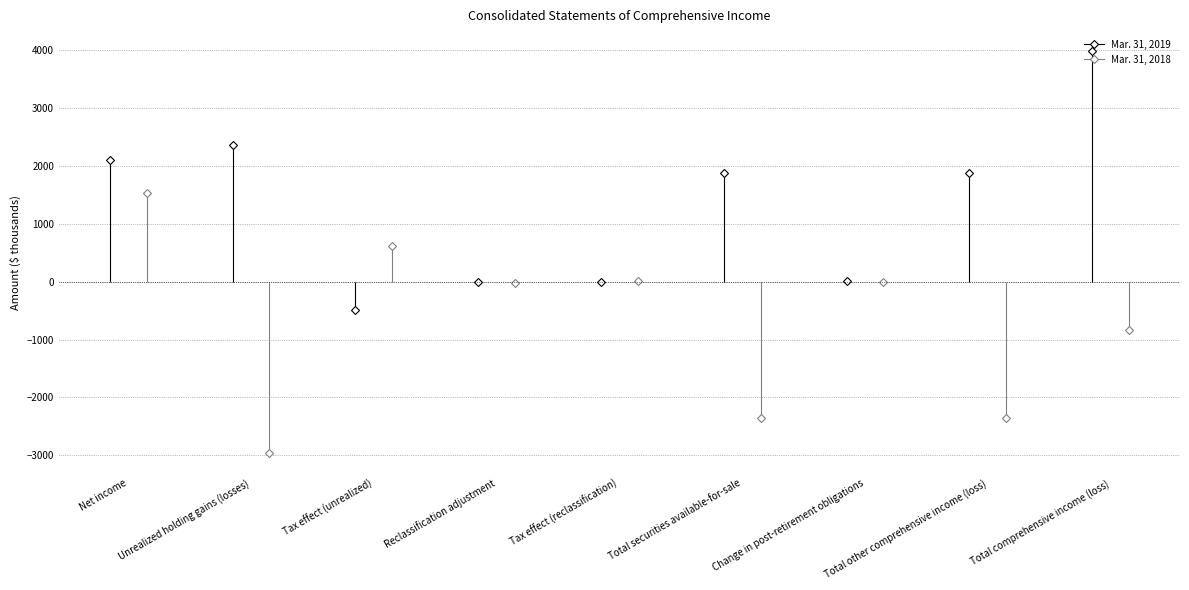

Where is the first local maximum for Mar. 31, 2019?

Unrealized holding gains (losses)